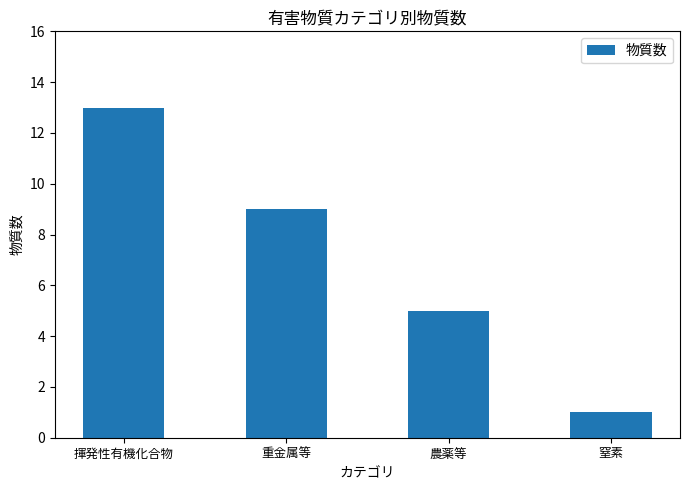

What is the label of the 2nd bar from the left?

重金属等